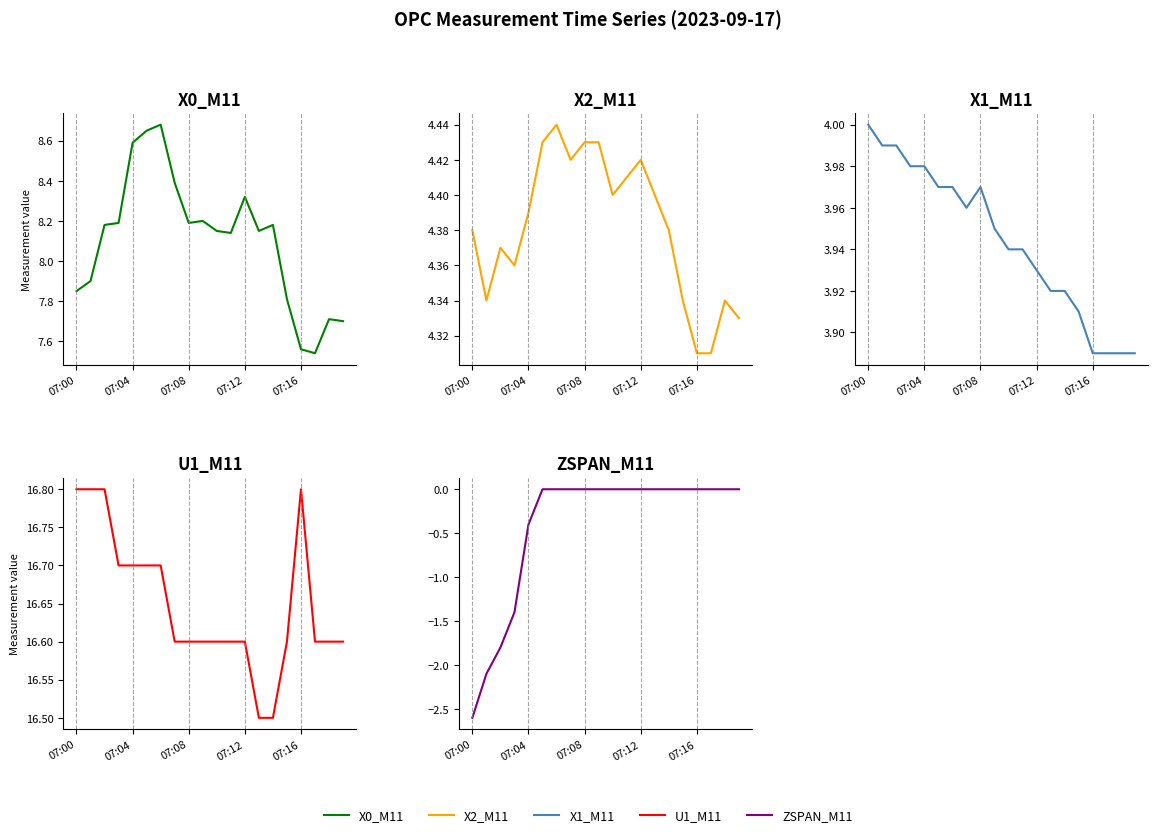

Which has a higher value, 12 or 10?

12